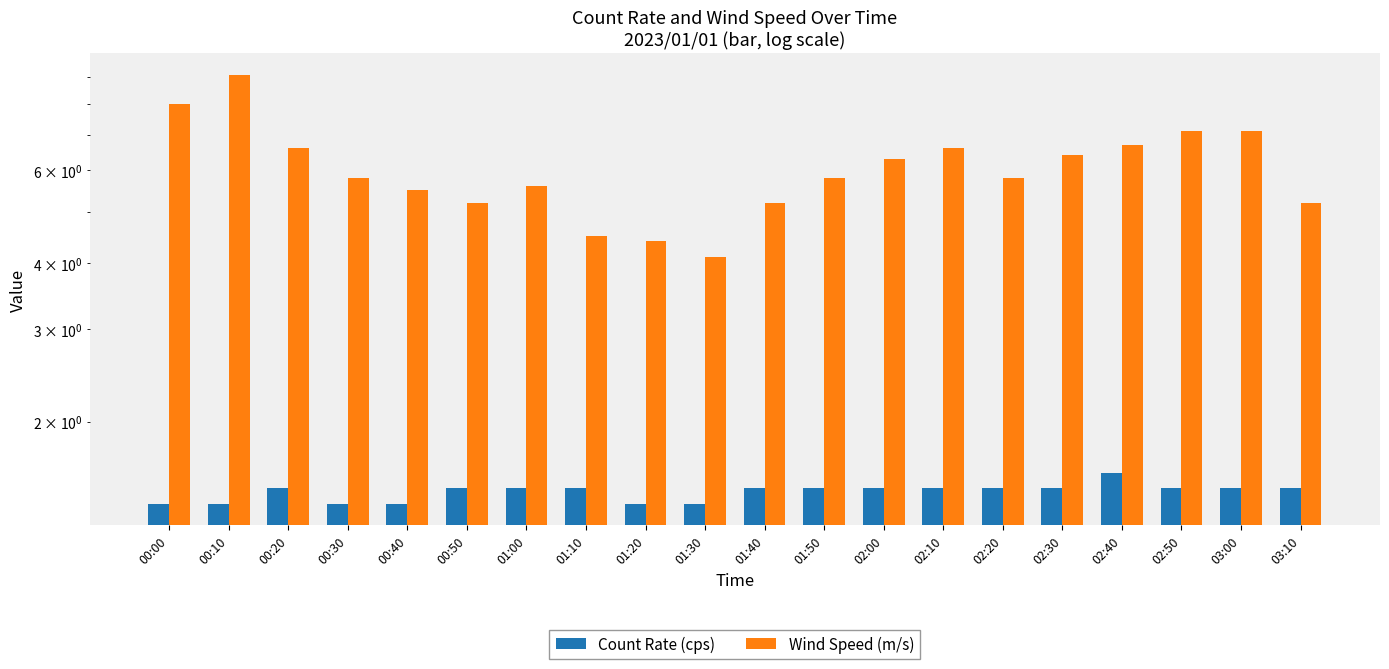

At how many categories does at least one series exceed 7?

4